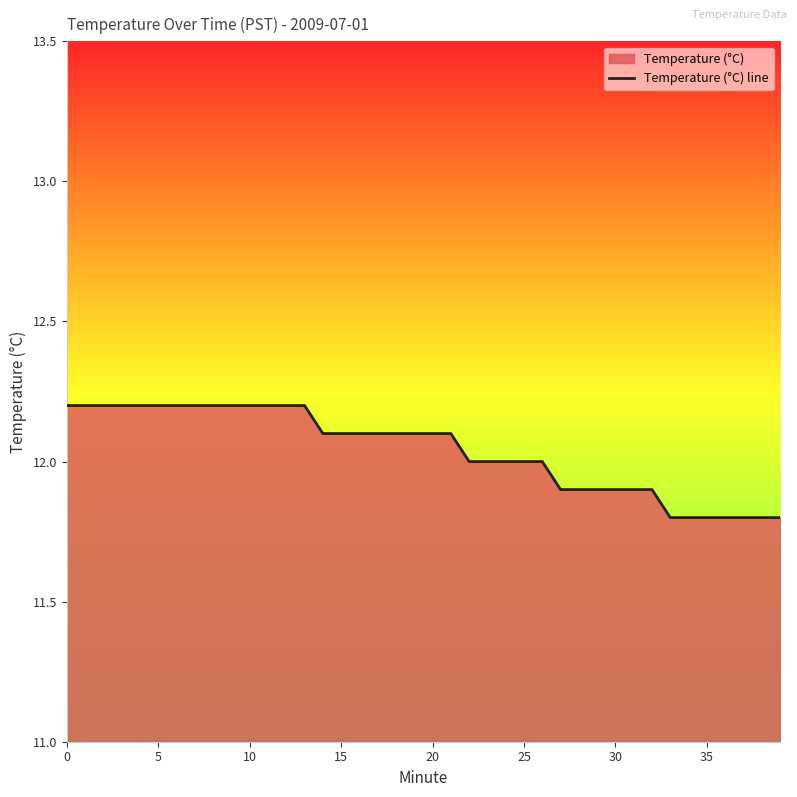

What is the label of the 30th point from the right?

10